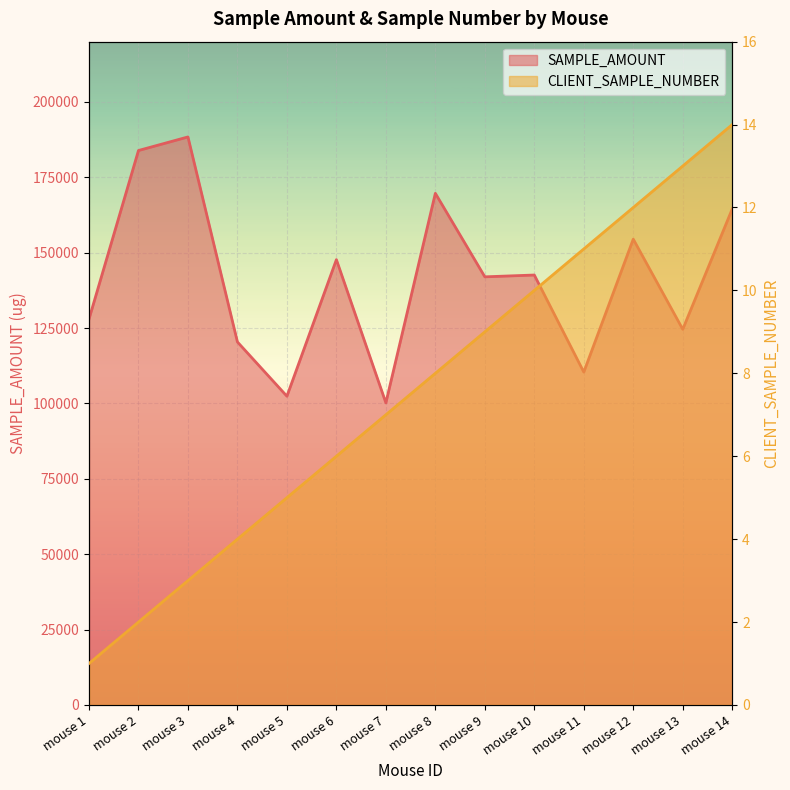

True or false: CLIENT_SAMPLE_NUMBER and SAMPLE_AMOUNT intersect in this chart.

False